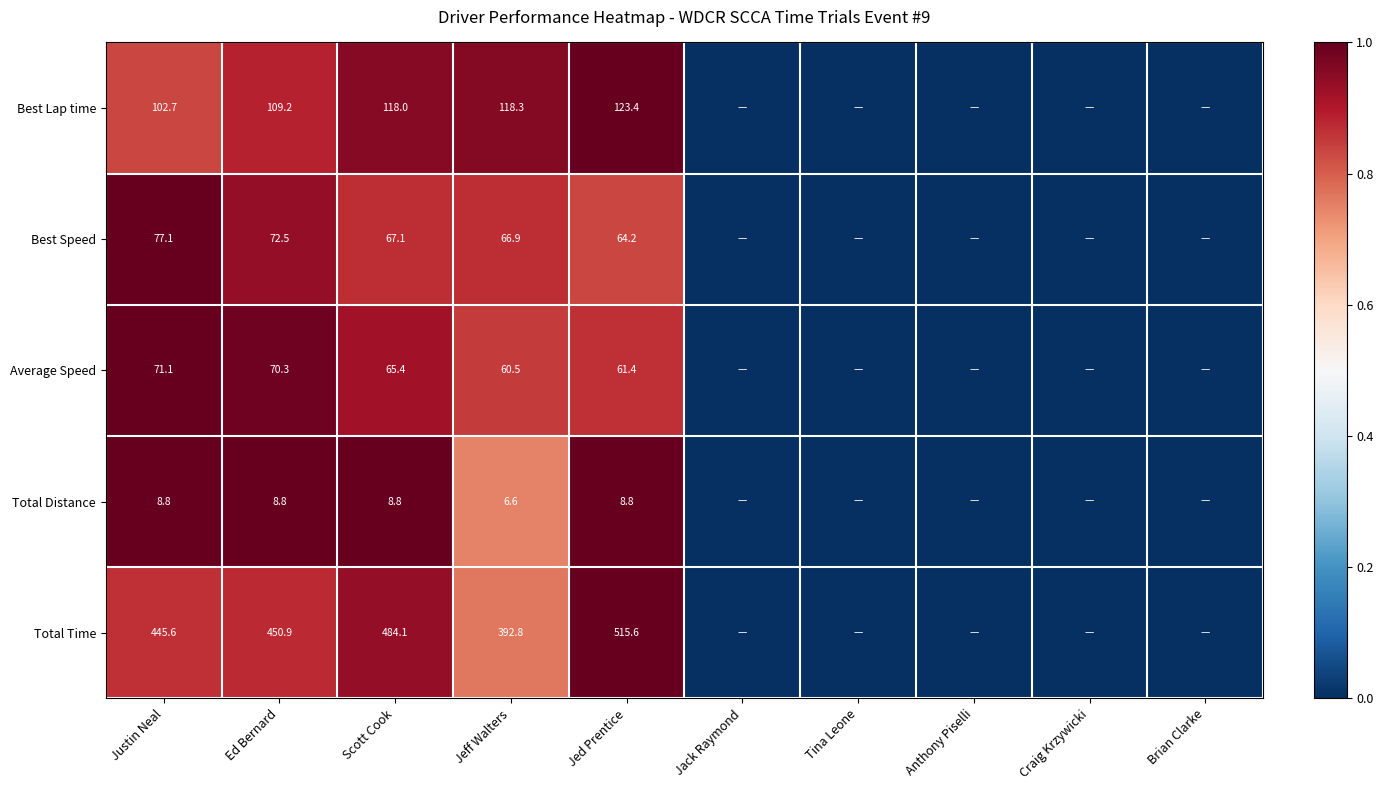

Is the value of Best Speed at Scott Cook greater than the value of Best Lap time at Jed Prentice?

No